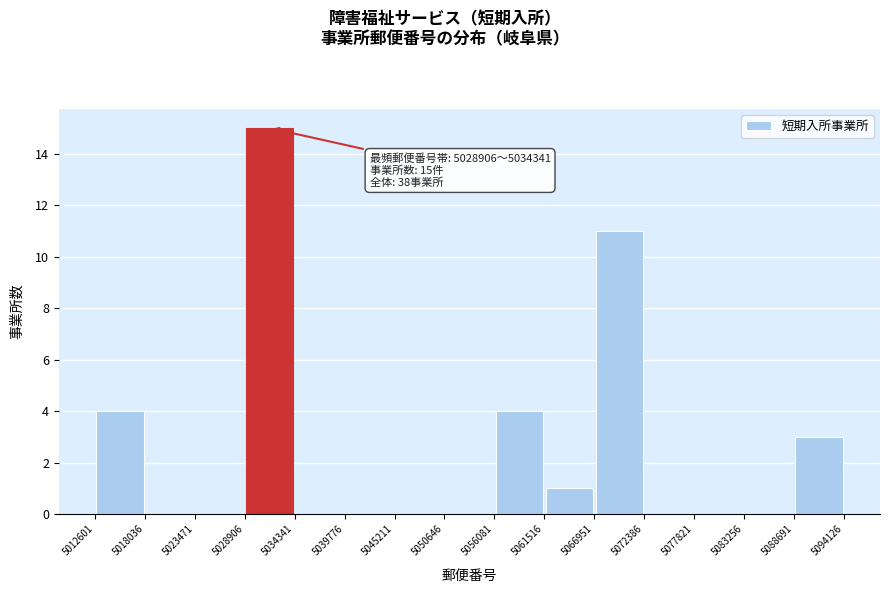

Which range on the x-axis has the tallest bar?

5028906 to 5034341